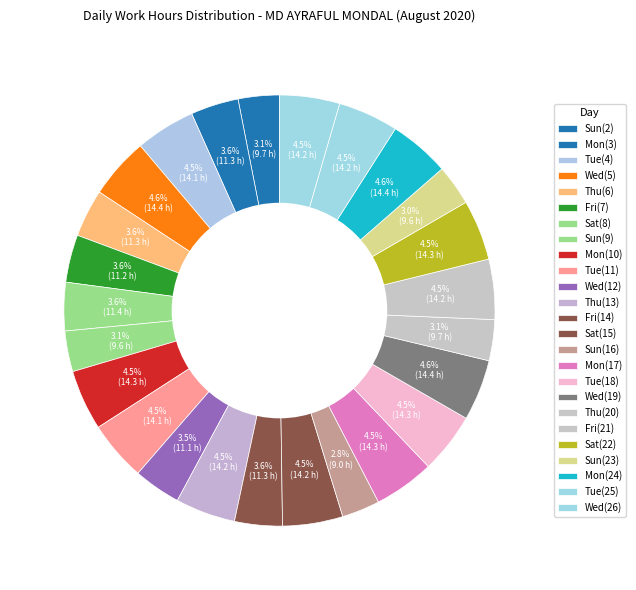

Count the number of slices in the pie.

25